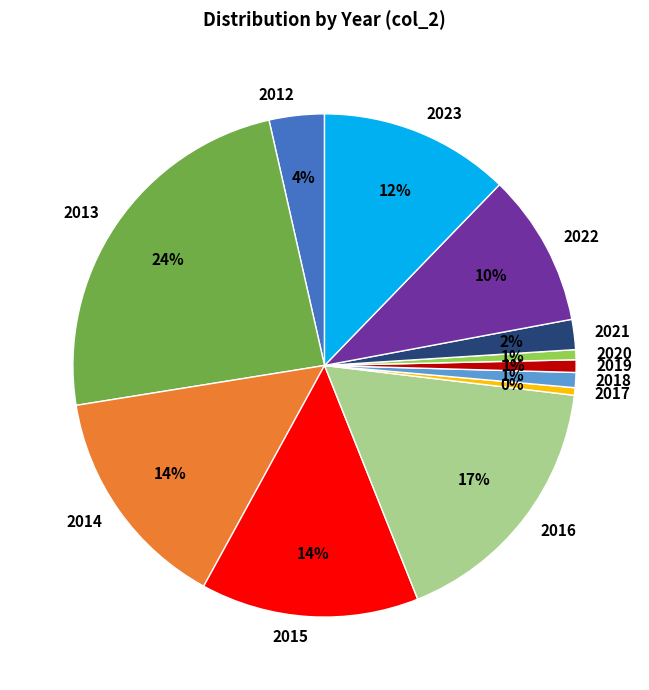

Between 2014 and 2018, which is larger?

2014